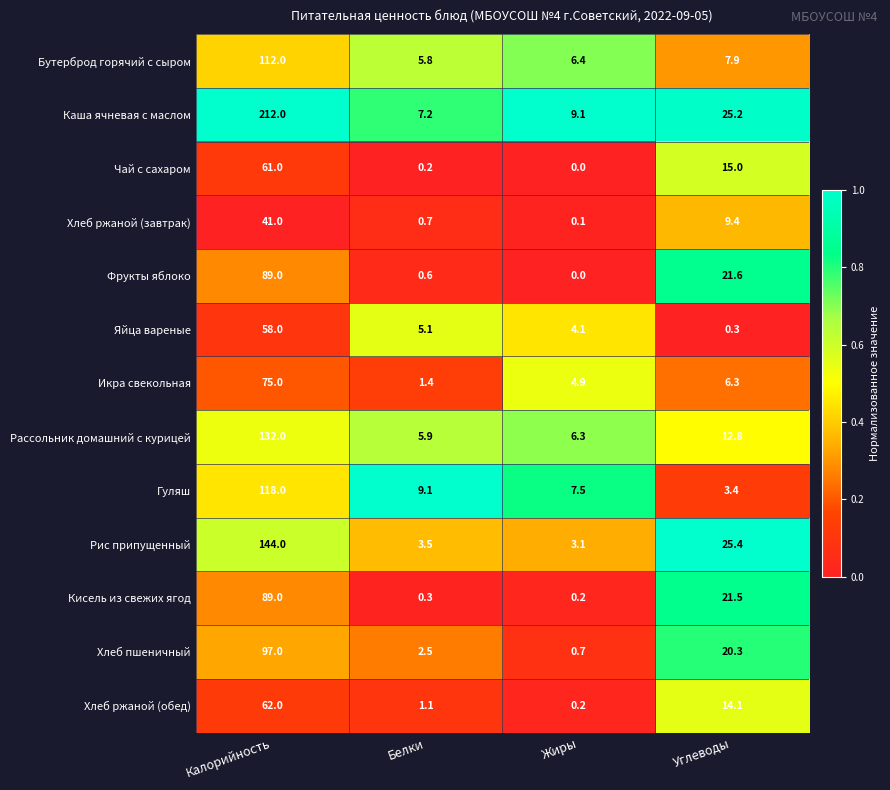

What is the highest value of the Хлеб пшеничный series?

97.0